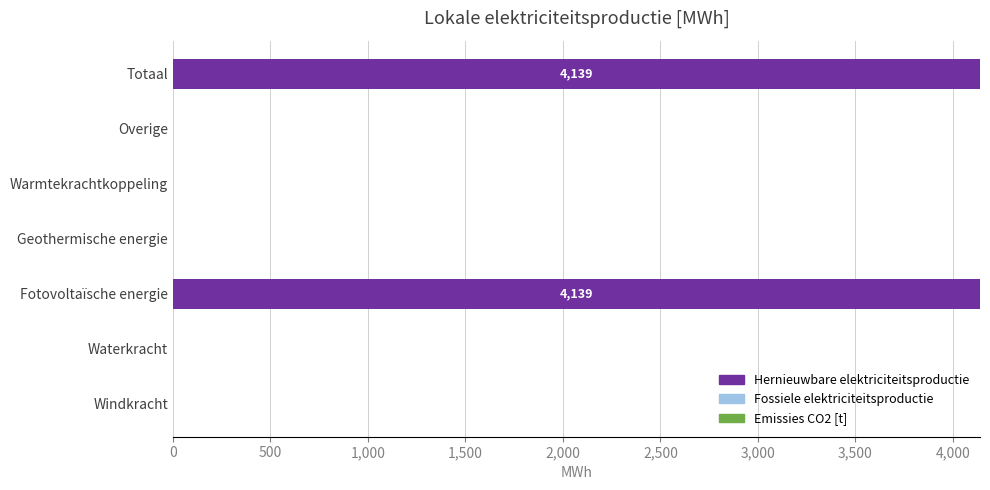

How many series are shown in this chart?

1